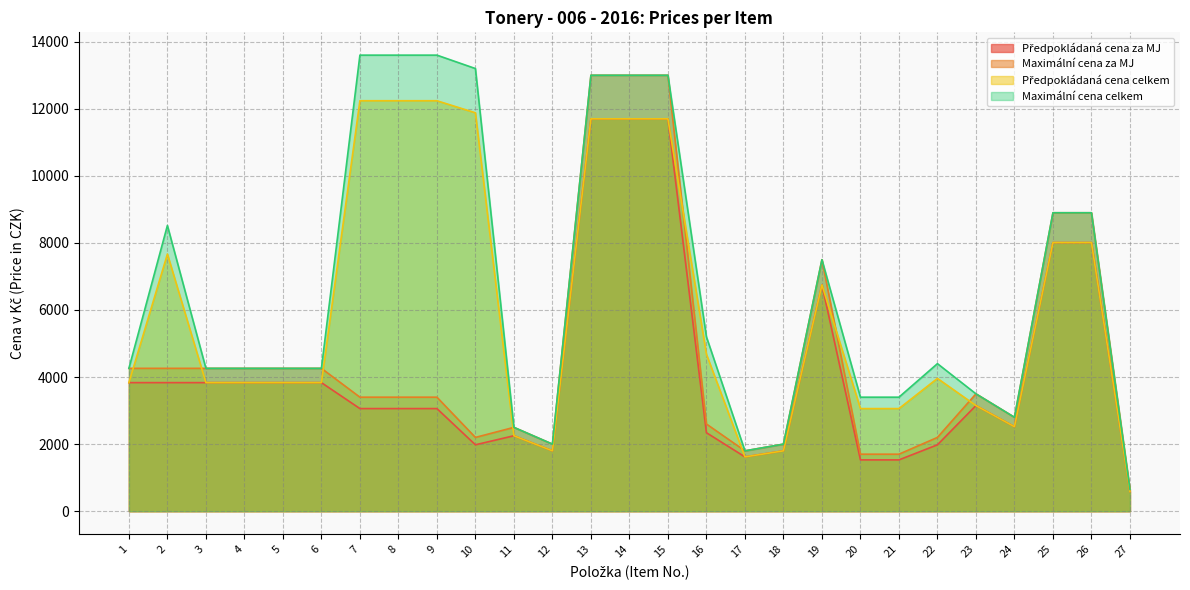

Which series has the largest range (max minus min)?

Maximální cena celkem